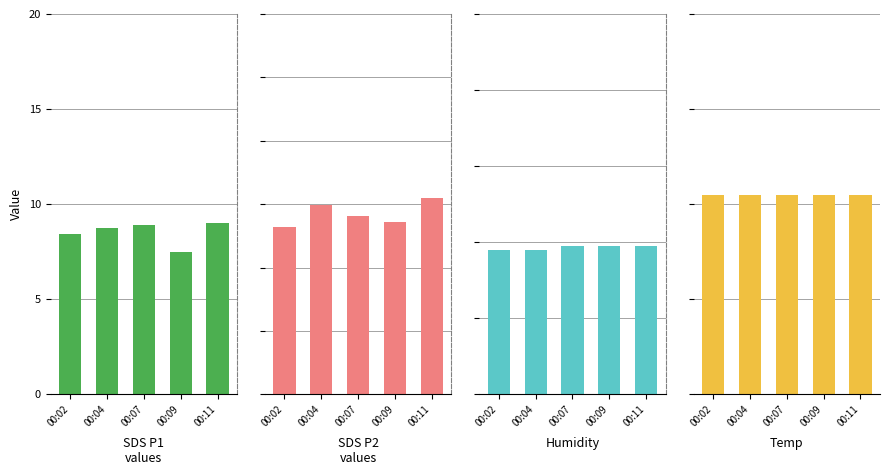

What is the approximate value of Temp at 00:09?

22.1